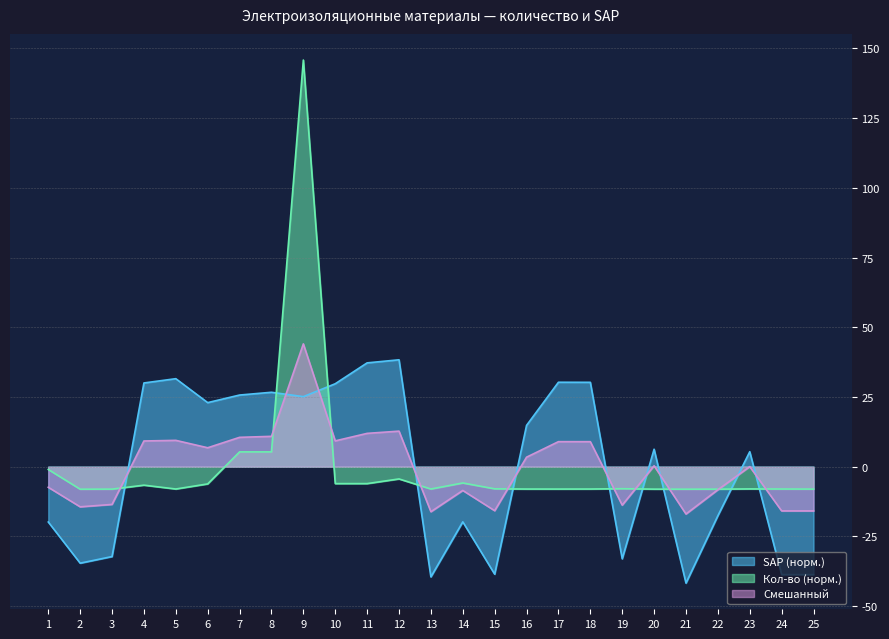

Does the chart display data point markers on the line(s)?

No